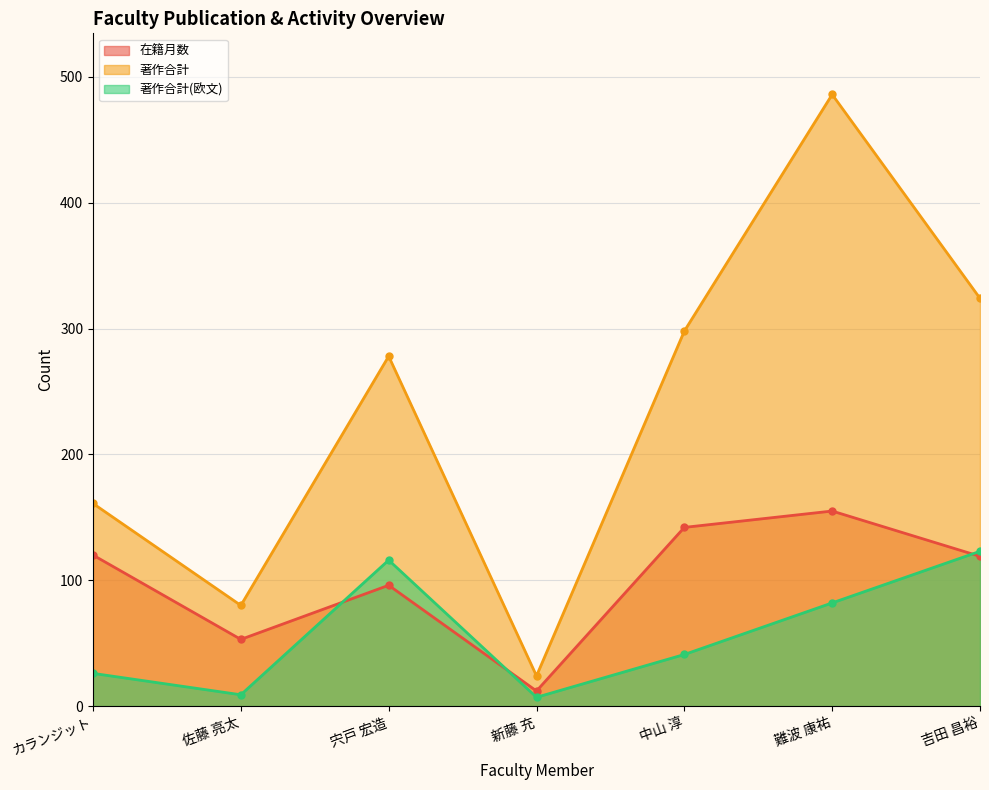

What is the minimum value for 著作合計?

24